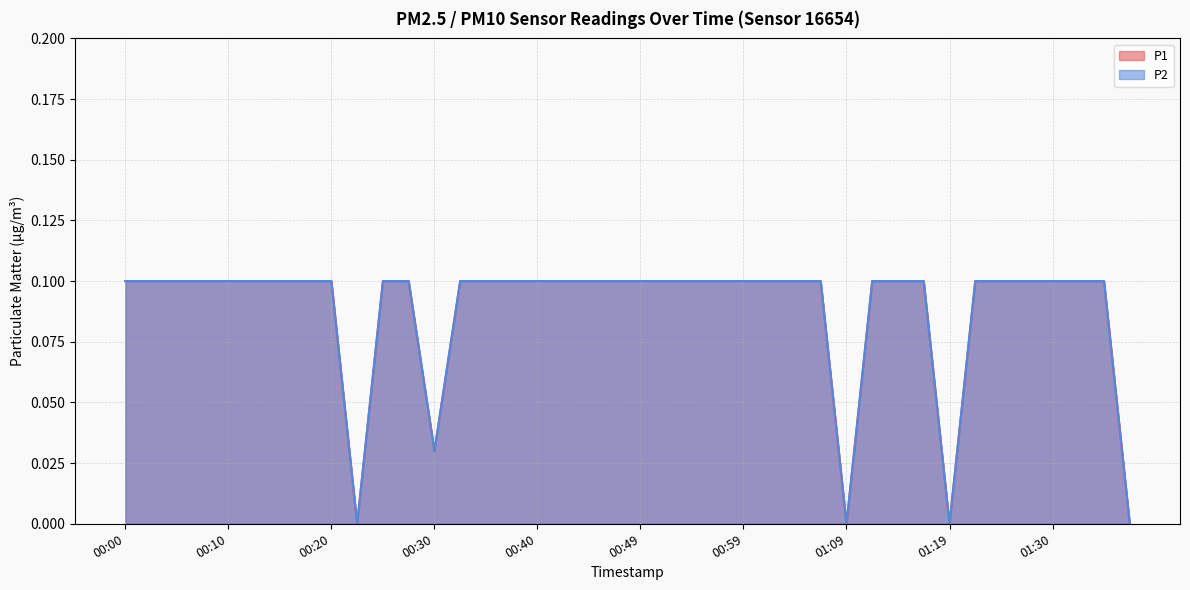

Reading left to right, extract all data points from this chart.

P1: 00:00=0.1	00:03=0.1	00:05=0.1	00:08=0.1	00:10=0.1	00:12=0.1	00:15=0.1	00:17=0.1	00:20=0.1	00:22=0.0	00:25=0.1	00:27=0.1	00:30=0.0	00:32=0.1	00:35=0.1	00:37=0.1	00:40=0.1	00:42=0.1	00:45=0.1	00:47=0.1	00:49=0.1	00:52=0.1	00:54=0.1	00:57=0.1	00:59=0.1	01:02=0.1	01:04=0.1	01:07=0.1	01:09=0.0	01:12=0.1	01:14=0.1	01:17=0.1	01:19=0.0	01:22=0.1	01:25=0.1	01:27=0.1	01:30=0.1	01:32=0.1	01:35=0.1	01:37=0.0
P2: 00:00=0.1	00:03=0.1	00:05=0.1	00:08=0.1	00:10=0.1	00:12=0.1	00:15=0.1	00:17=0.1	00:20=0.1	00:22=0.0	00:25=0.1	00:27=0.1	00:30=0.0	00:32=0.1	00:35=0.1	00:37=0.1	00:40=0.1	00:42=0.1	00:45=0.1	00:47=0.1	00:49=0.1	00:52=0.1	00:54=0.1	00:57=0.1	00:59=0.1	01:02=0.1	01:04=0.1	01:07=0.1	01:09=0.0	01:12=0.1	01:14=0.1	01:17=0.1	01:19=0.0	01:22=0.1	01:25=0.1	01:27=0.1	01:30=0.1	01:32=0.1	01:35=0.1	01:37=0.0